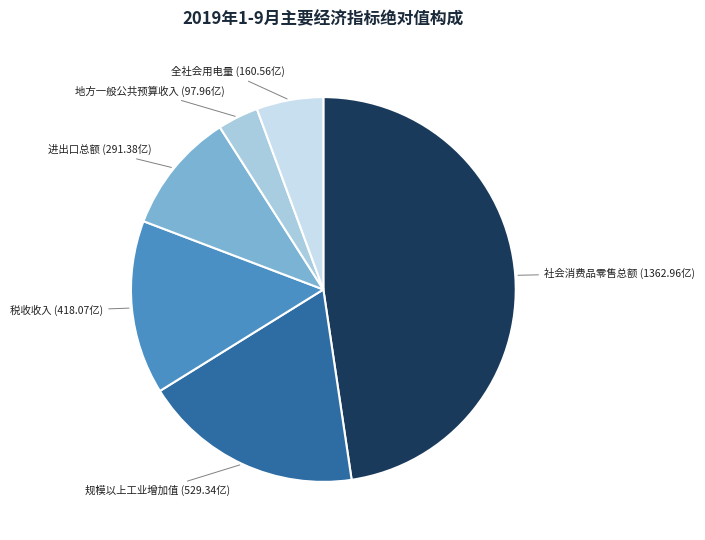

Is there a majority slice in this chart?

No